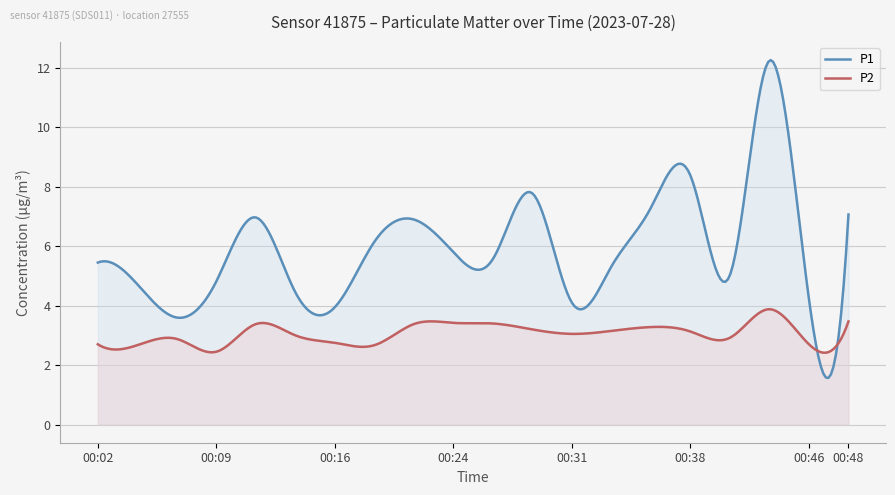

Which series has the largest range (max minus min)?

P1